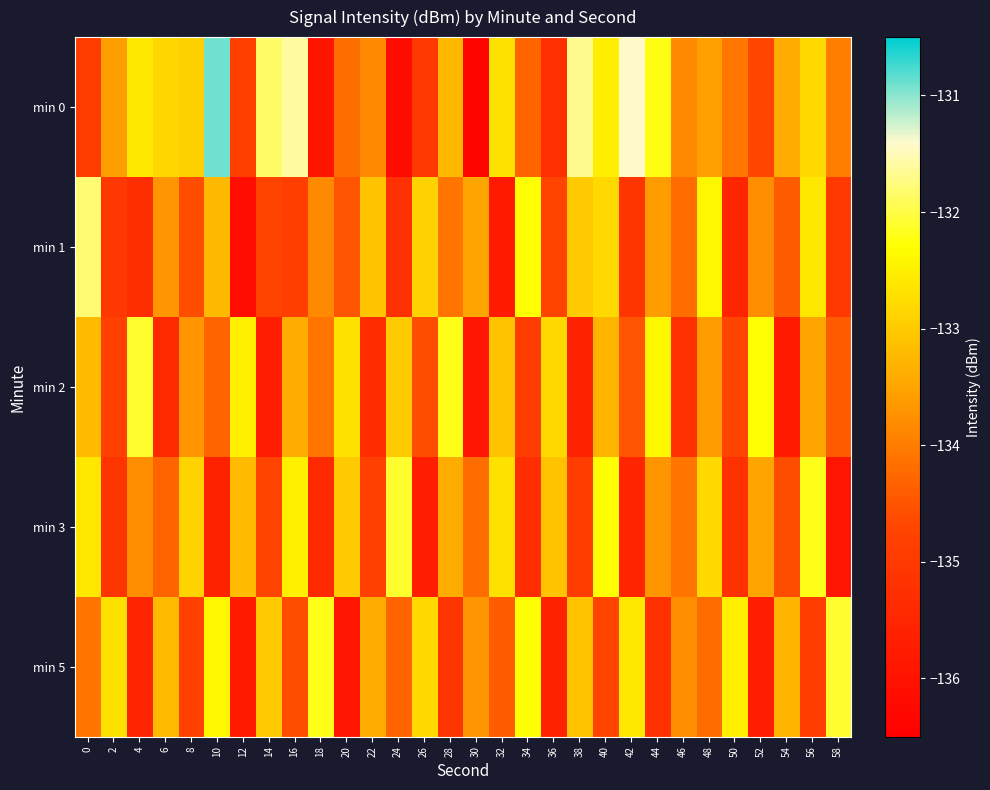

Reading left to right, extract all data points from this chart.

min 0: 0=-134.9	2=-133.6	4=-132.6	6=-132.8	8=-132.9	10=-130.9	12=-134.9	14=-131.9	16=-131.6	18=-136.0	20=-134.2	22=-133.8	24=-136.2	26=-135.0	28=-133.3	30=-136.3	32=-132.7	34=-134.3	36=-135.3	38=-131.7	40=-132.5	42=-131.4	44=-132.2	46=-133.8	48=-133.6	50=-134.1	52=-134.7	54=-133.4	56=-132.8	58=-134.0
min 1: 0=-131.8	2=-135.1	4=-135.3	6=-133.7	8=-134.6	10=-133.2	12=-136.1	14=-134.7	16=-134.9	18=-133.8	20=-134.5	22=-133.1	24=-135.2	26=-132.9	28=-134.1	30=-133.5	32=-135.8	34=-132.3	36=-134.7	38=-133.0	40=-132.8	42=-135.1	44=-133.6	46=-134.2	48=-132.4	50=-135.5	52=-133.8	54=-134.4	56=-132.6	58=-135.0
min 2: 0=-133.2	2=-134.8	4=-132.1	6=-135.4	8=-133.7	10=-134.3	12=-132.5	14=-135.7	16=-133.4	18=-134.1	20=-132.7	22=-135.3	24=-133.0	26=-134.6	28=-132.2	30=-135.9	32=-133.1	34=-134.9	36=-132.8	38=-135.6	40=-133.3	42=-134.5	44=-132.4	46=-135.2	48=-133.6	50=-134.7	52=-132.3	54=-135.8	56=-133.5	58=-134.4
min 3: 0=-132.6	2=-135.1	4=-133.8	6=-134.3	8=-132.9	10=-135.6	12=-133.2	14=-134.7	16=-132.5	18=-135.4	20=-133.0	22=-134.8	24=-132.1	26=-135.7	28=-133.4	30=-134.2	32=-132.7	34=-135.3	36=-133.1	38=-134.9	40=-132.3	42=-135.5	44=-133.7	46=-134.1	48=-132.8	50=-135.2	52=-133.5	54=-134.6	56=-132.2	58=-135.9
min 5: 0=-134.1	2=-132.7	4=-135.5	6=-133.2	8=-134.8	10=-132.4	12=-135.8	14=-133.0	16=-134.6	18=-132.2	20=-135.9	22=-133.4	24=-134.3	26=-132.8	28=-135.1	30=-133.7	32=-134.4	34=-132.3	36=-135.6	38=-133.1	40=-134.7	42=-132.6	44=-135.2	46=-133.8	48=-134.2	50=-132.5	52=-135.7	54=-133.3	56=-134.9	58=-132.1